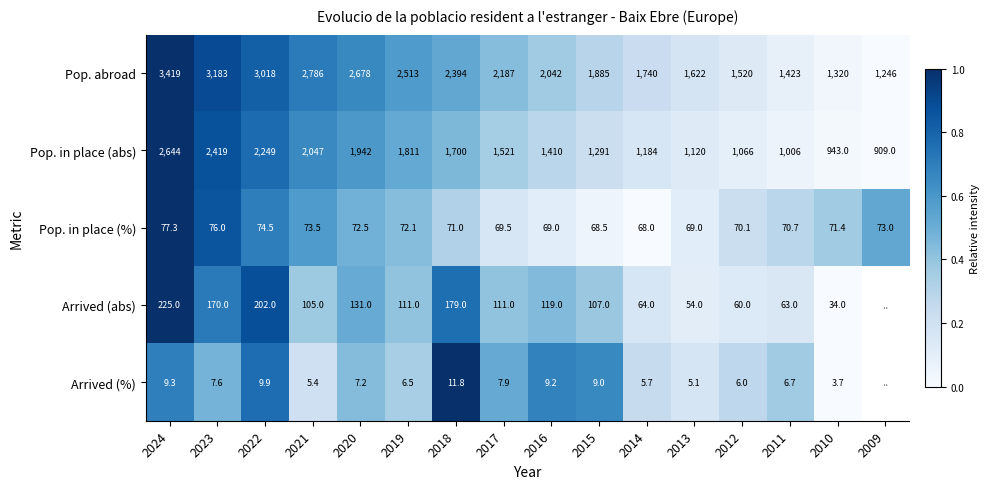

What is the sum of the Arrived (%) values at 2020 and 2024?

16.5